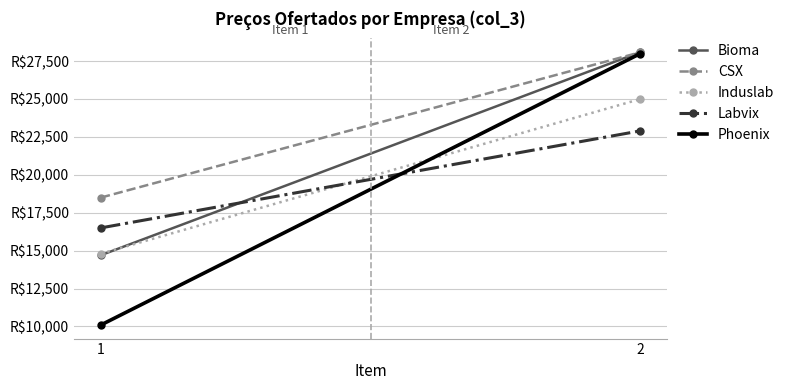

Reading right to left, list all the values displayed in this chart.

Bioma: 2=28097	1=14700
CSX: 2=28085	1=18500
Induslab: 2=25000	1=14800
Labvix: 2=22900	1=16500
Phoenix: 2=28000	1=10098